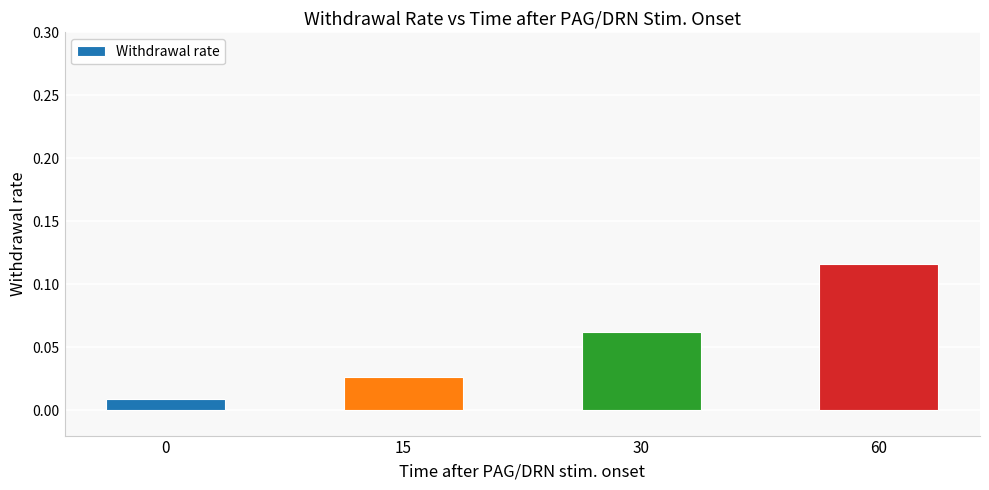

Is it true that the value at 60 is 0.2?

False